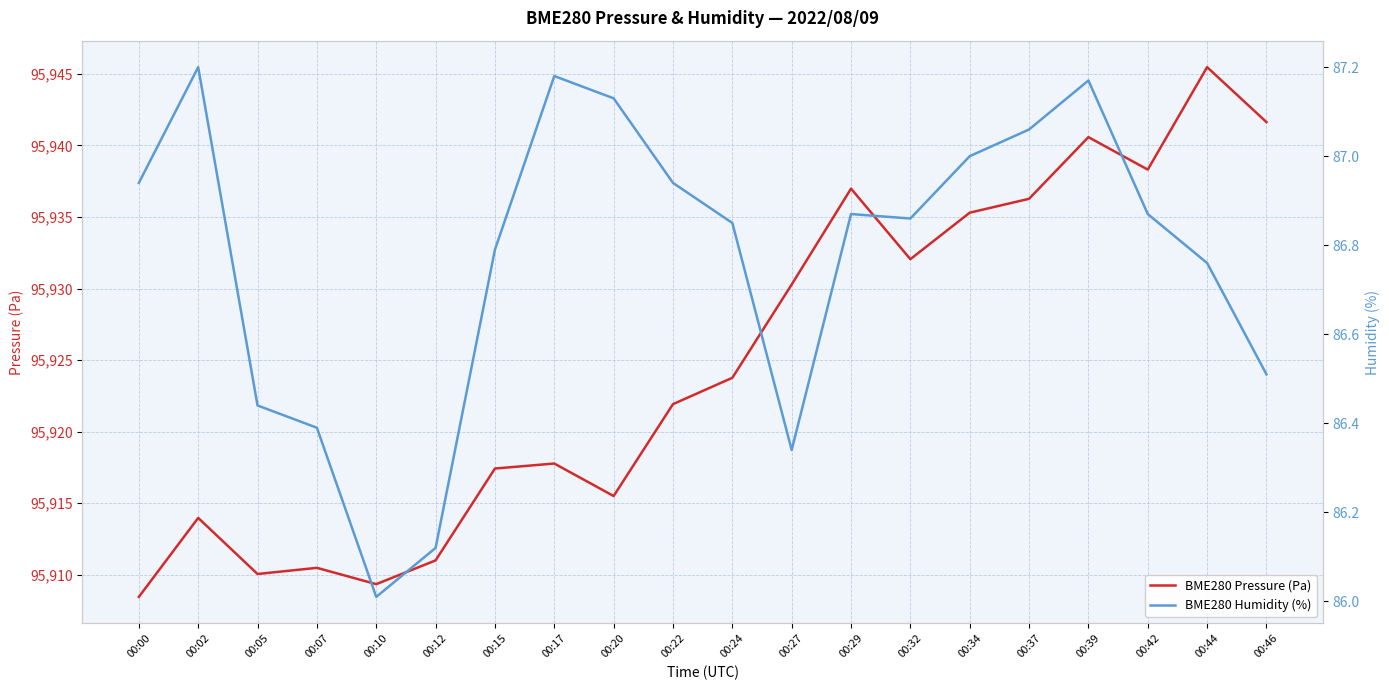

True or false: BME280 Humidity (%) has more than 1 points higher than both neighbors.

True